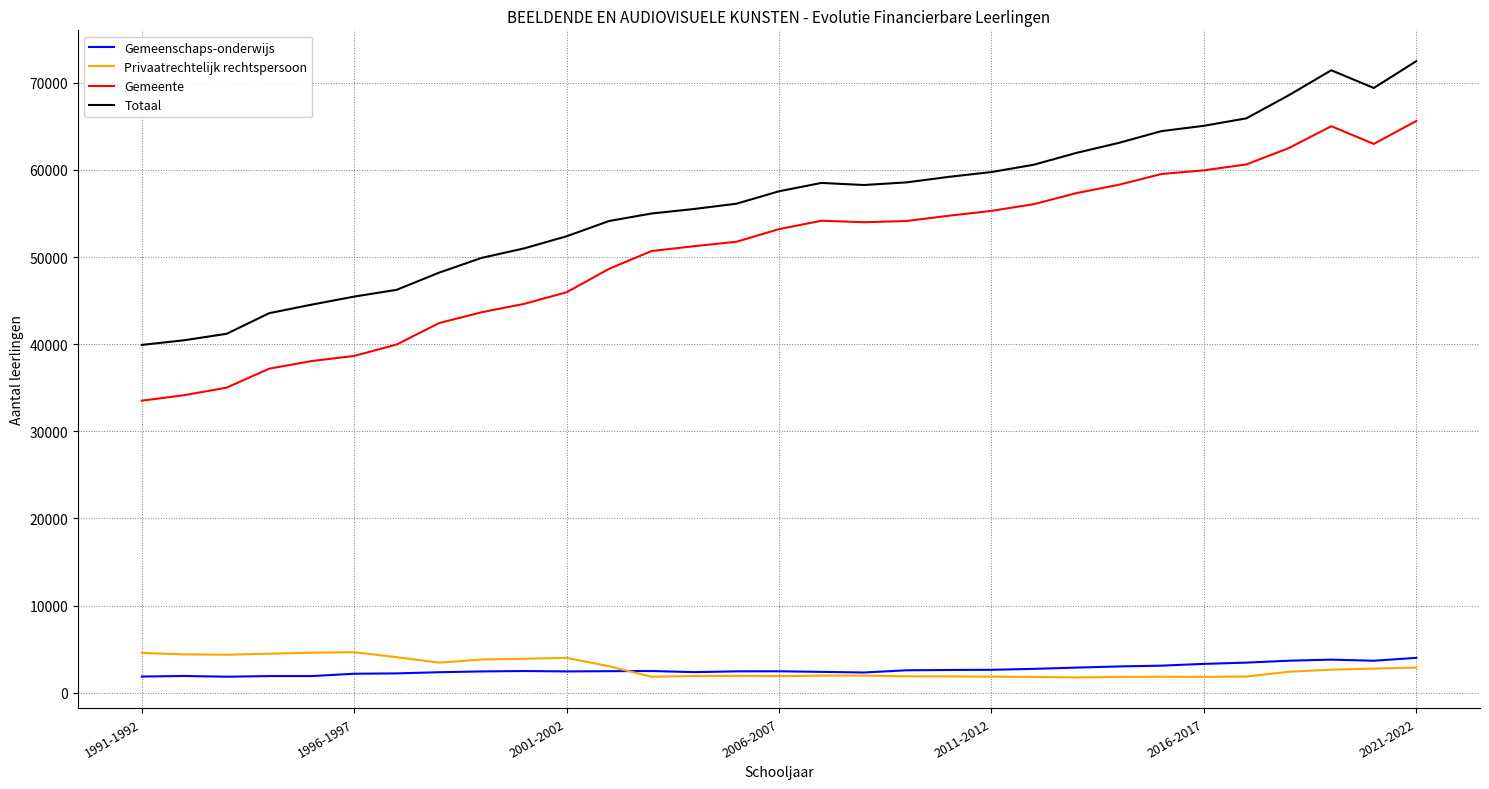

Which series has the largest total across all categories?

Totaal